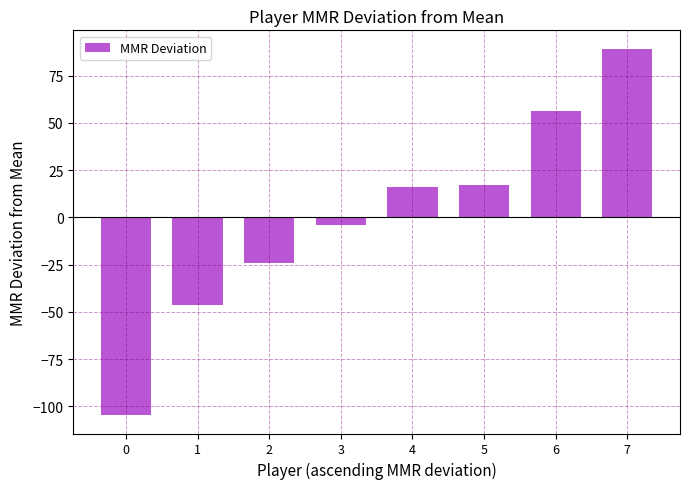

What is the minimum value shown in the chart?

-104.7